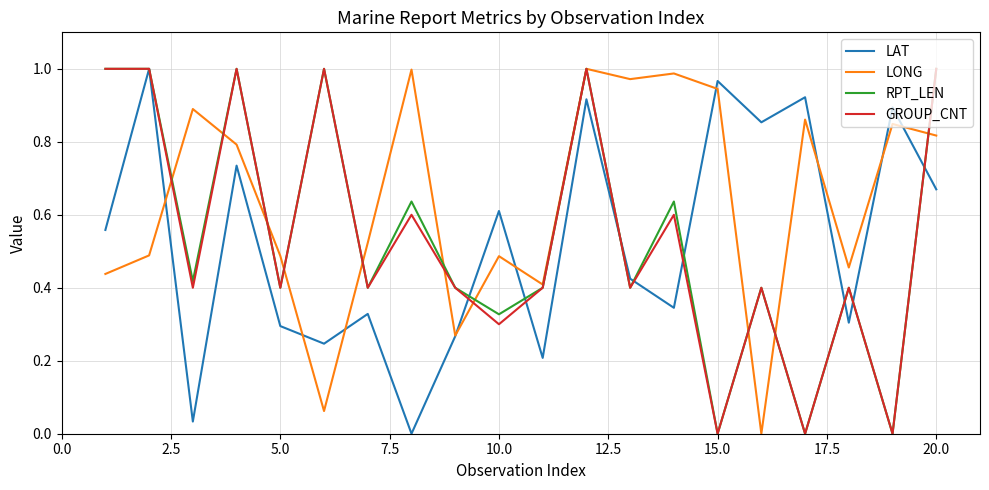

Which series has the largest total across all categories?

LONG